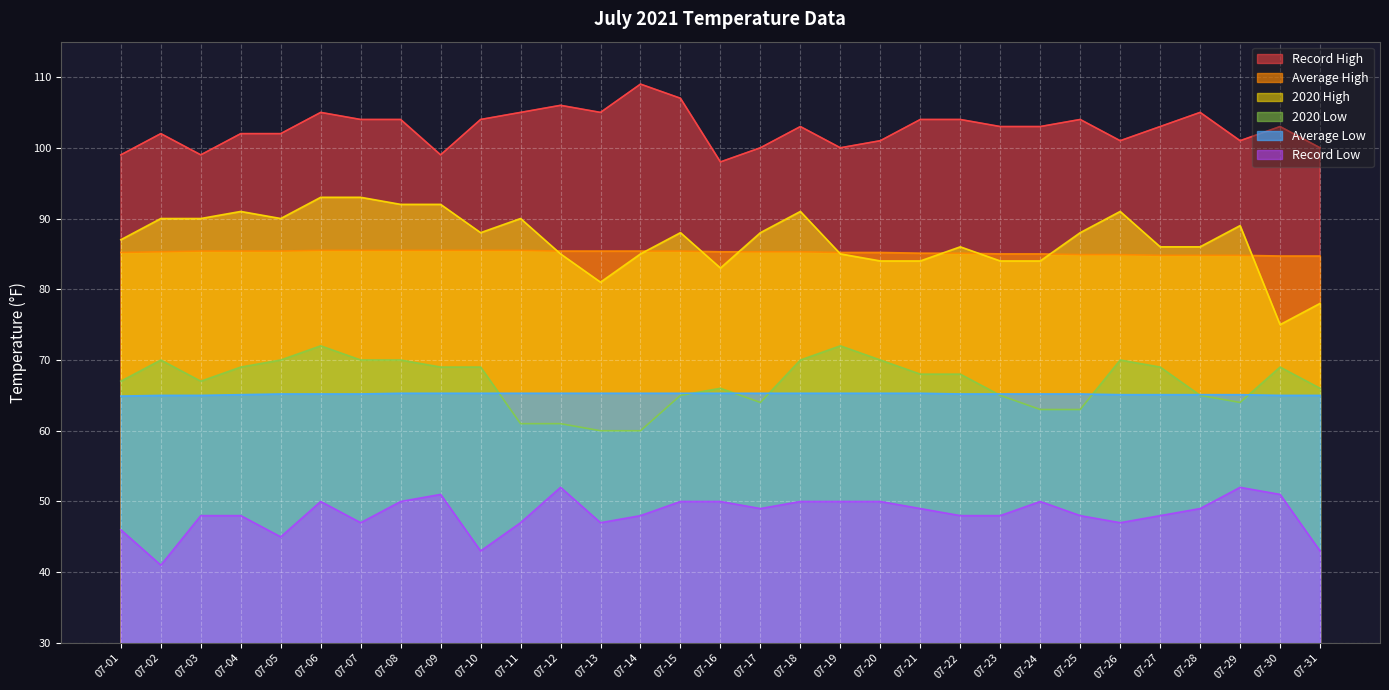

Where do 2020 Low and Average Low first cross each other?

07-10 and 07-11